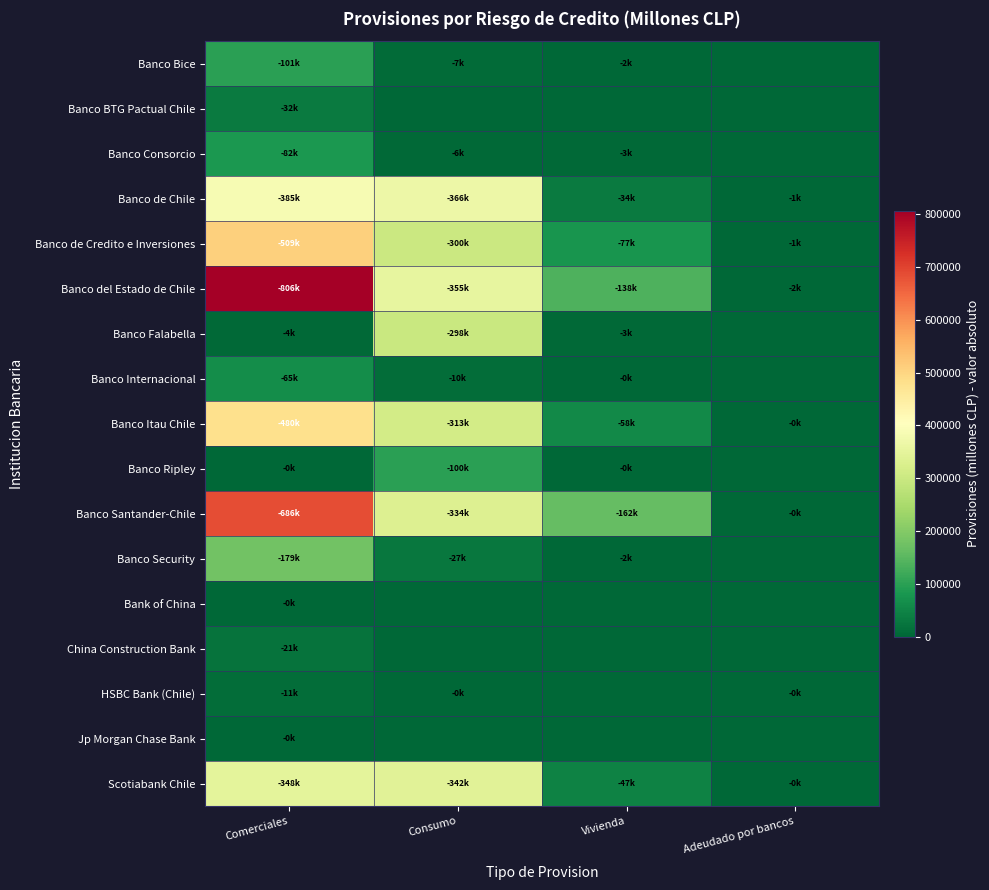

Which series has the largest total across all categories?

Banco del Estado de Chile